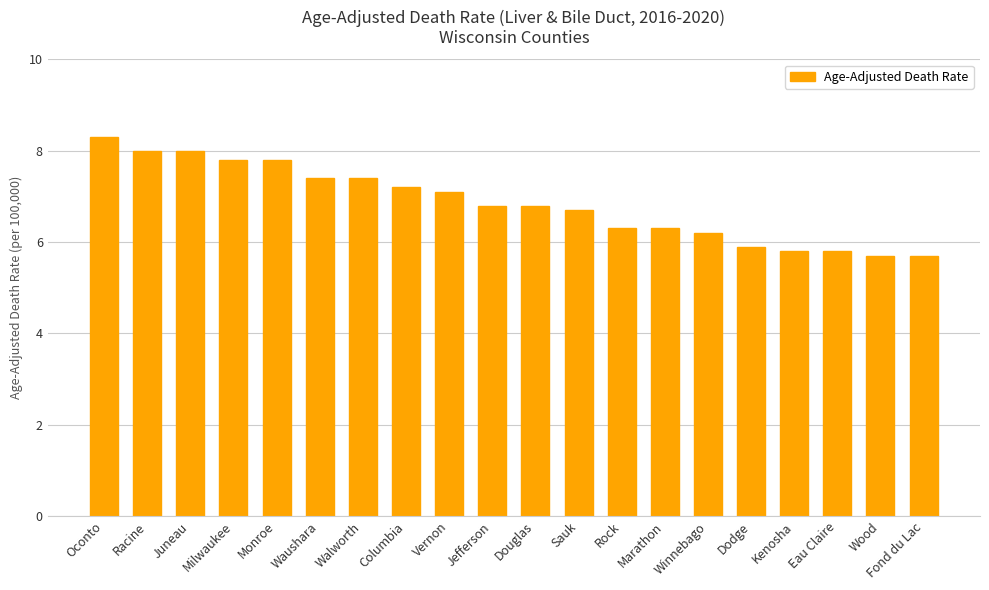

True or false: the data shows 8.3 at Oconto.

True